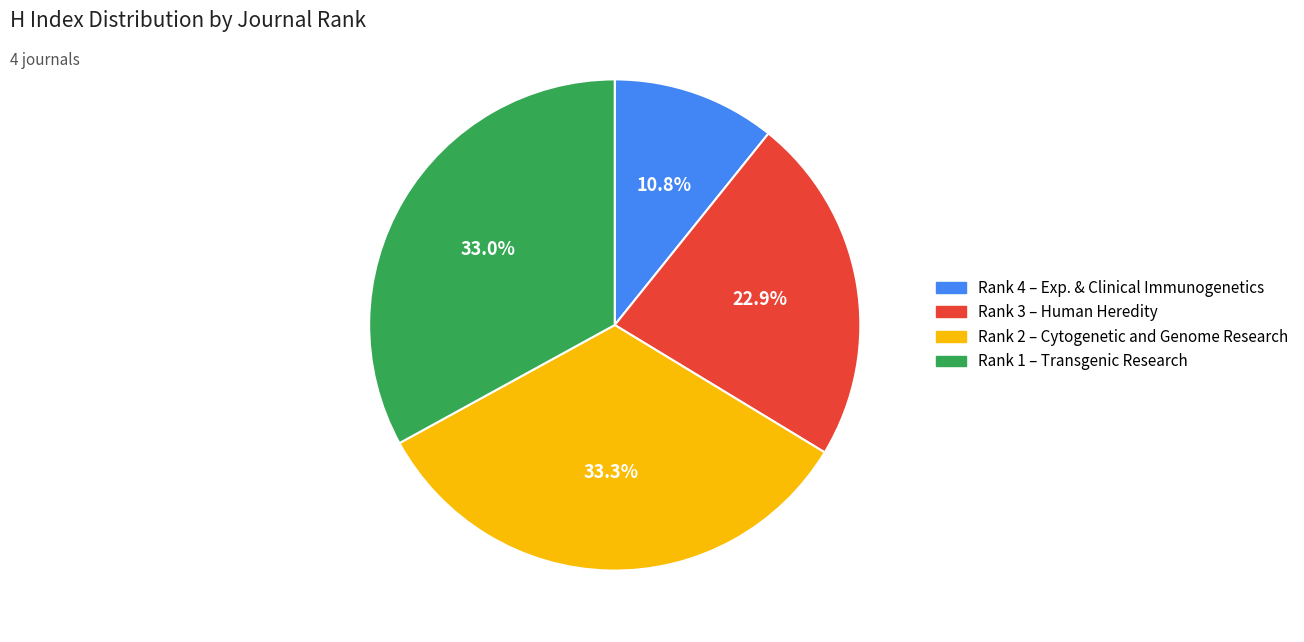

Does any single category account for the majority?

No